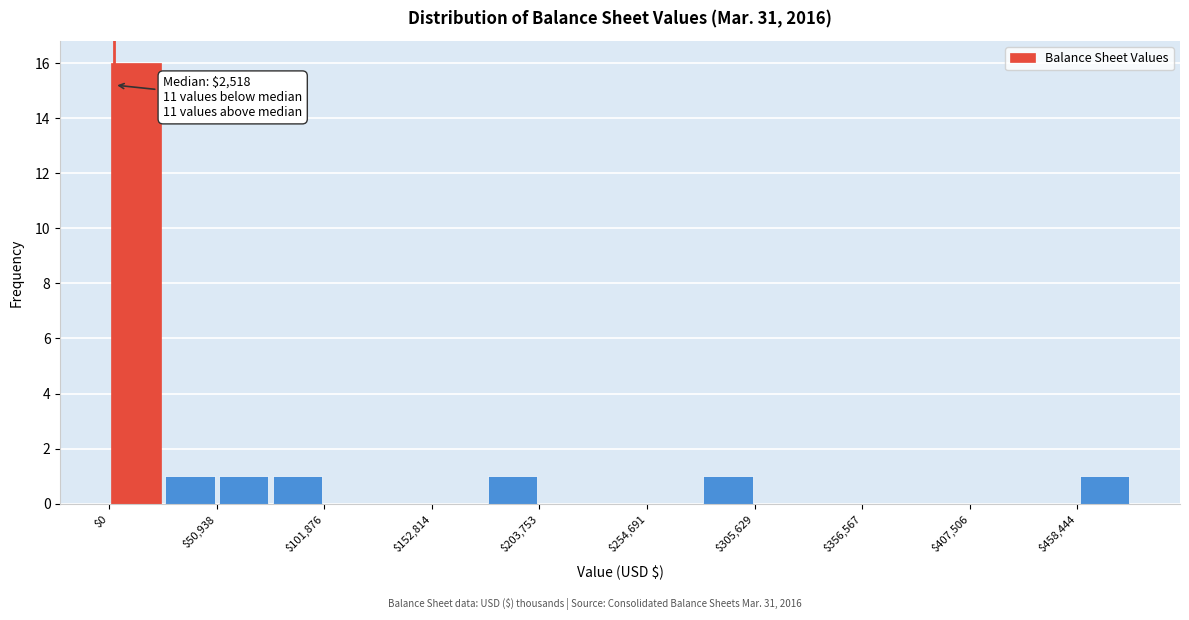

Around what value on the x-axis is the tallest bar? Give the approximate position of its centre, as read against the axis.

10000